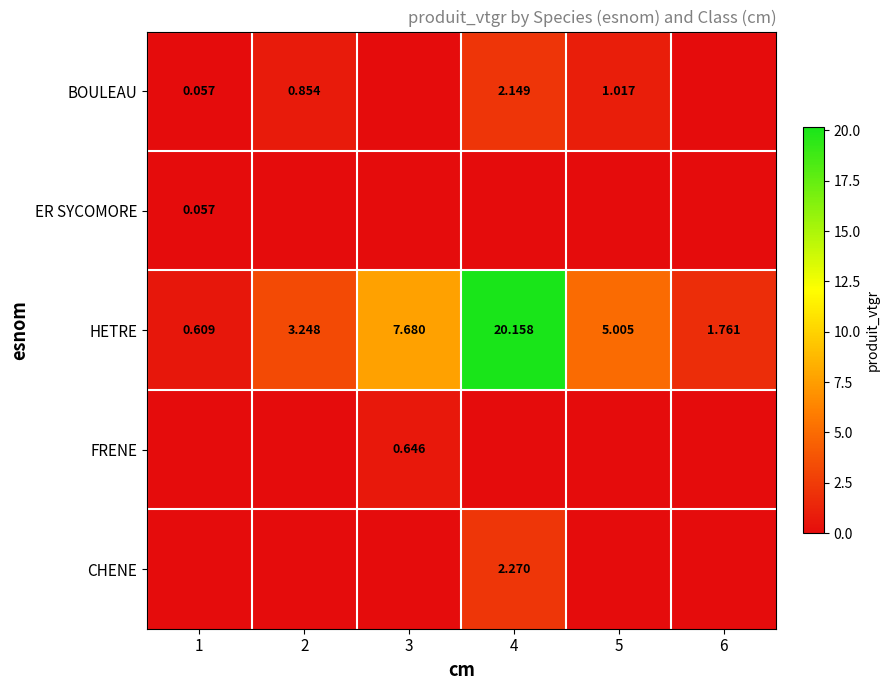

Between 6 and 2, which is larger?

2